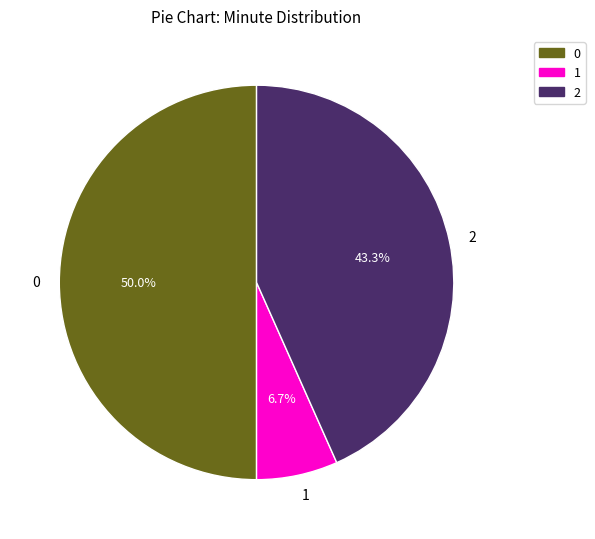

What portion of the pie excludes 1?

93.3%